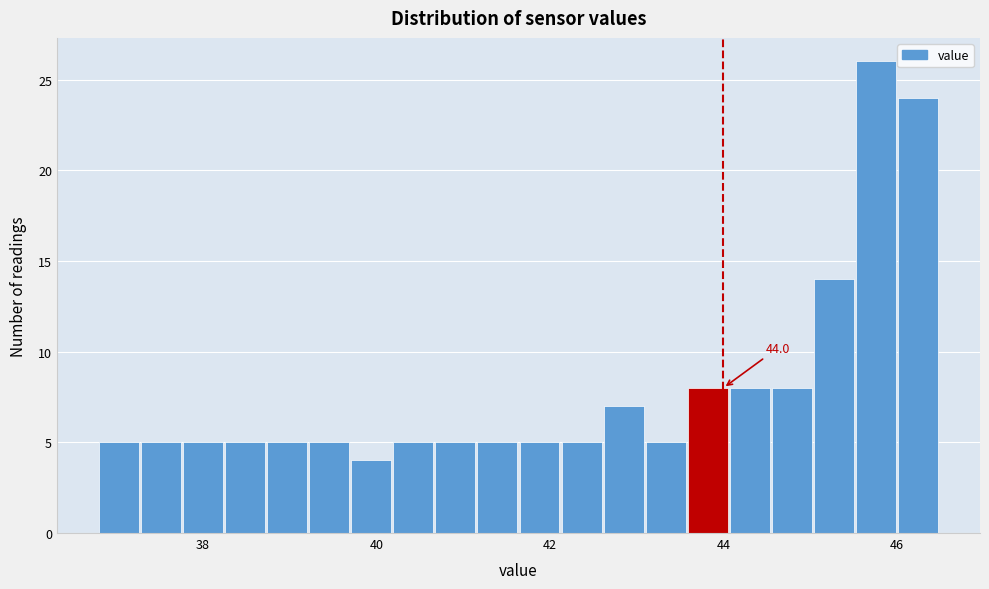

Around what value on the x-axis is the tallest bar? Give the approximate position of its centre, as read against the axis.

45.8